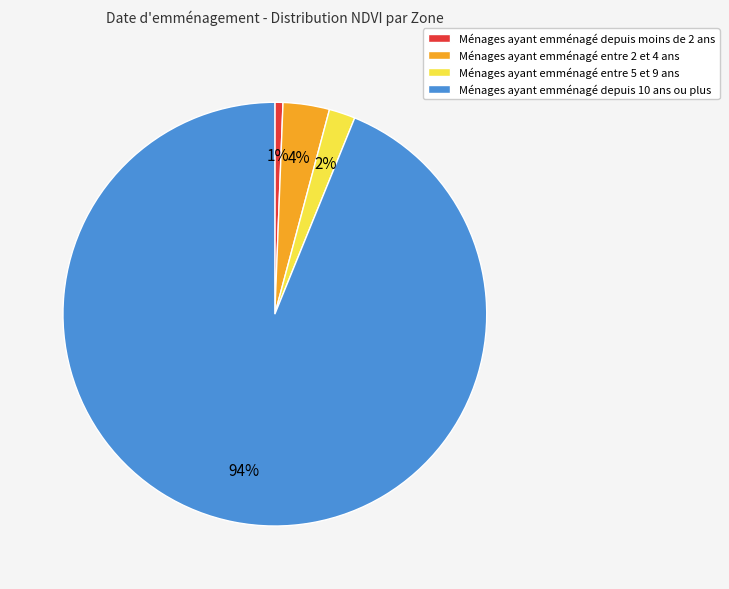

Is it true that Ménages ayant emménagé depuis 10 ans ou plus is 99% of the pie?

False